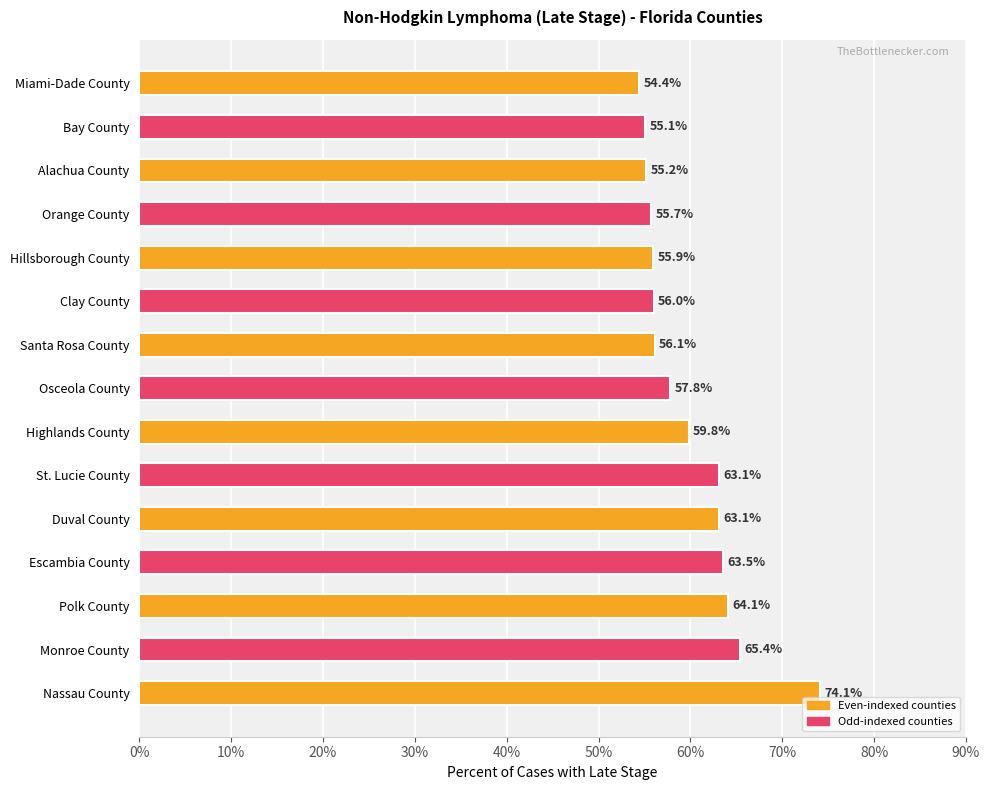

Is it true that the value at Monroe County is 65.4?

True